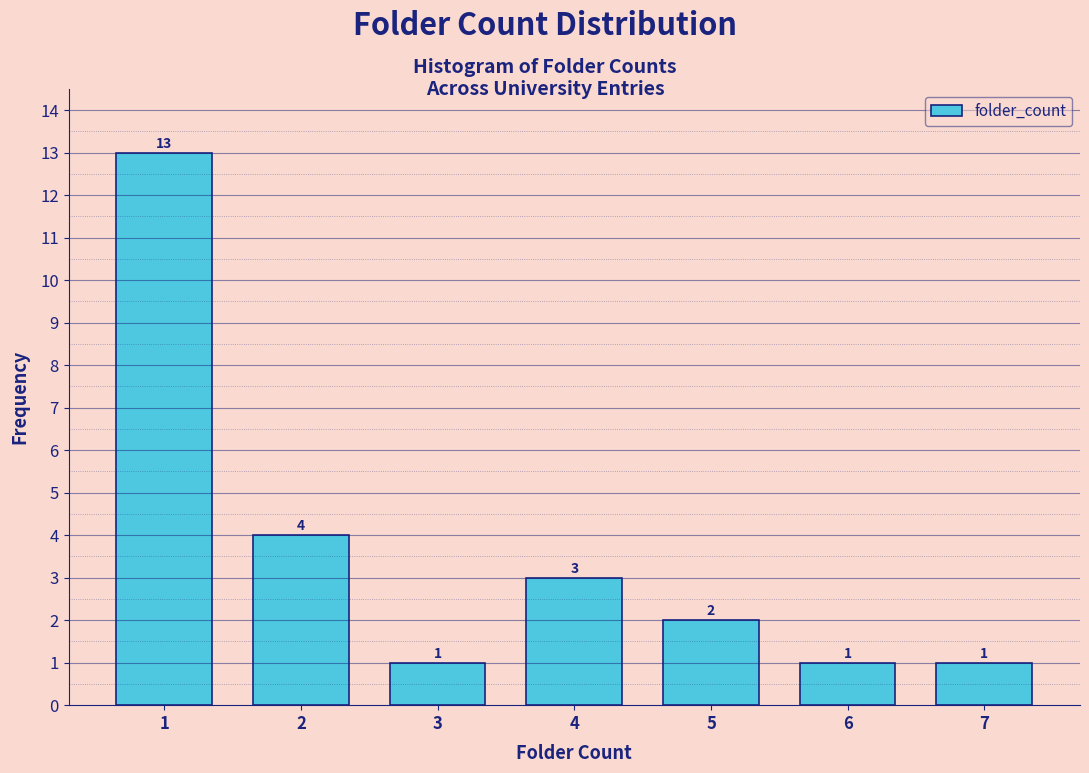

What is the height of the bar covering 1.5 to 2.5 on the x-axis?

4